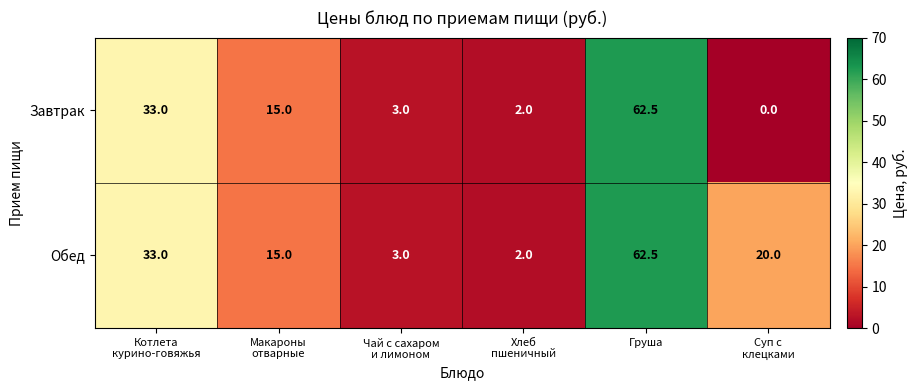

Reading left to right, transcribe all the data shown in this chart.

Завтрак: 33.0	15.0	3.0	2.0	62.5	0.0
Обед: 33.0	15.0	3.0	2.0	62.5	20.0